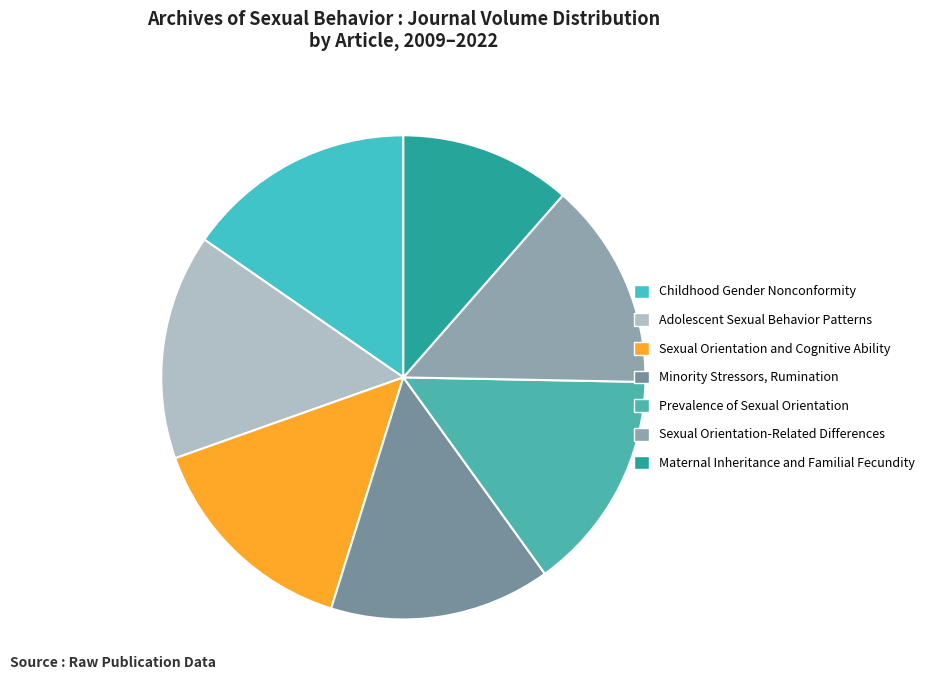

True or false: Minority Stressors, Rumination accounts for 15% of the total.

True